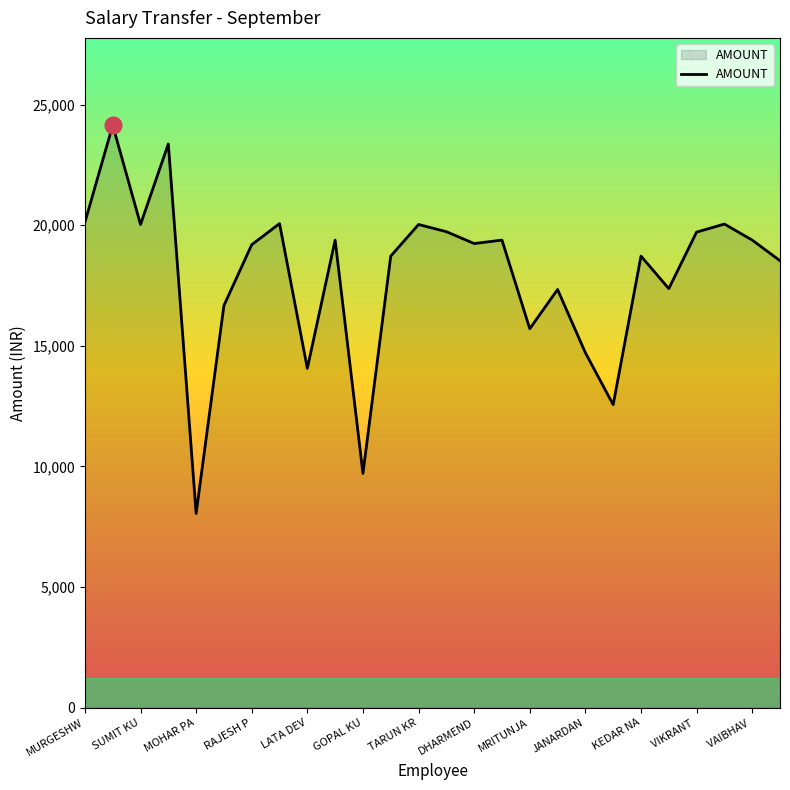

Does the chart have visible grid lines?

No